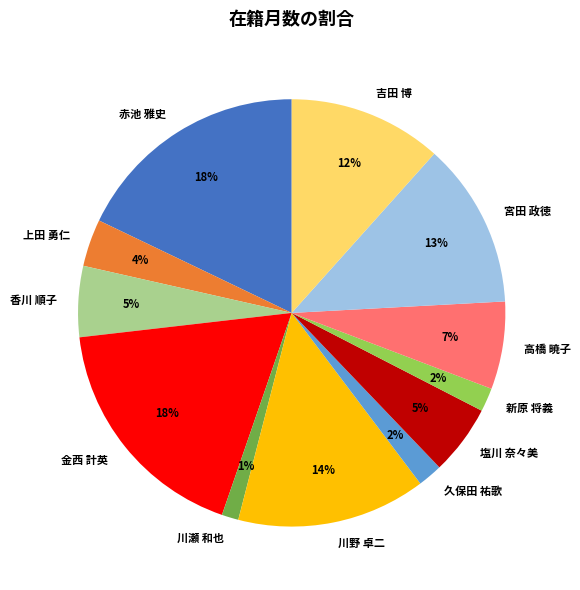

Which slice is the smallest?

川瀬 和也